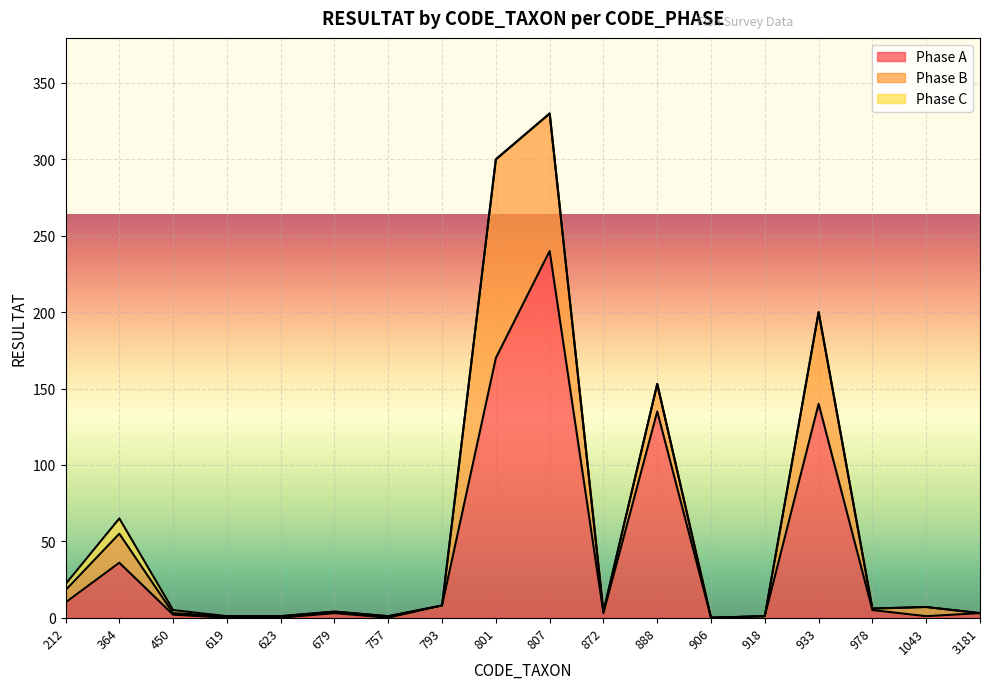

The value of Phase C at 623 is 7. True or false?

False